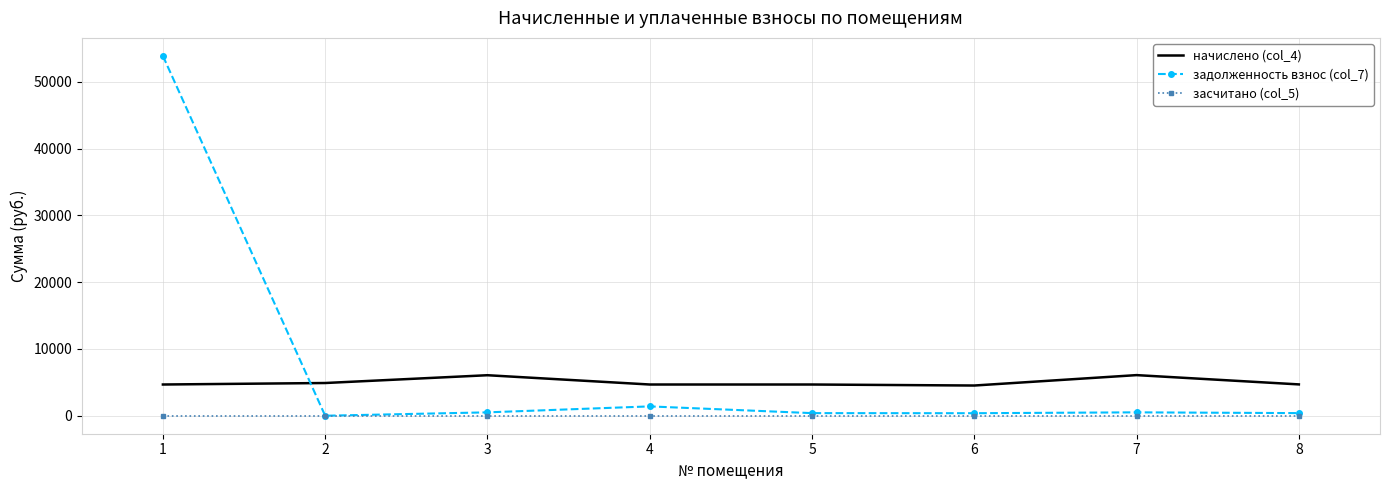

The value of задолженность взнос (col_7) at 3 is 505.5. True or false?

True